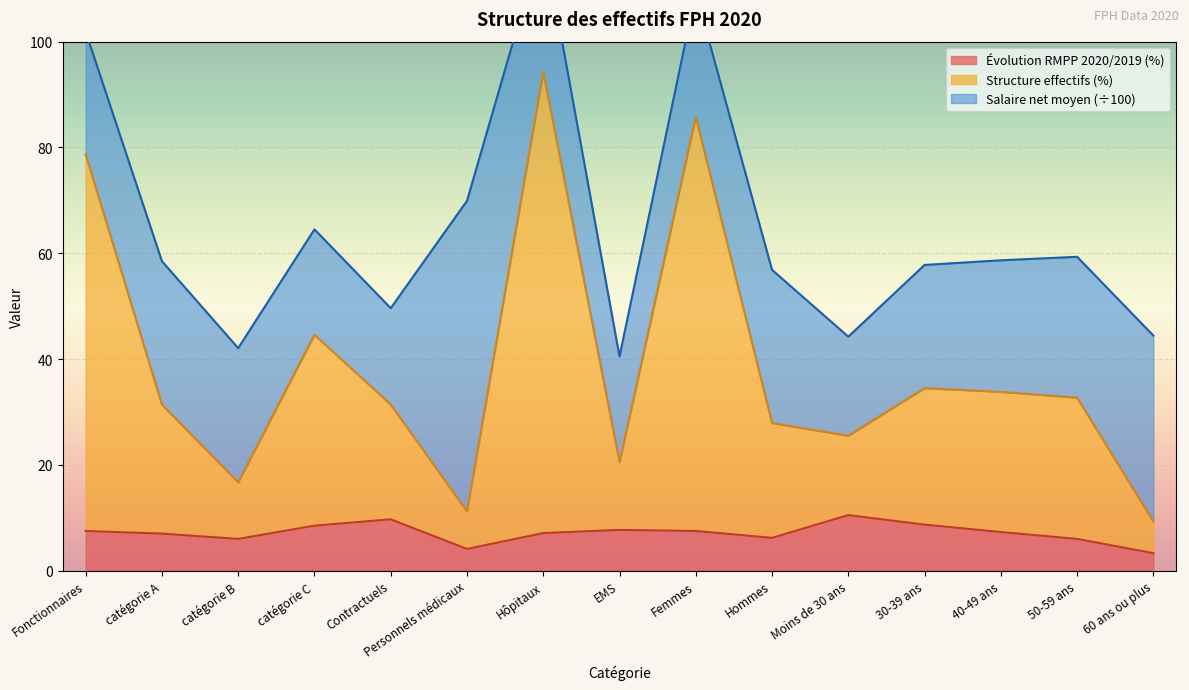

The Évolution RMPP 2020/2019 (%) series shows 2.8 at Hommes. True or false?

False